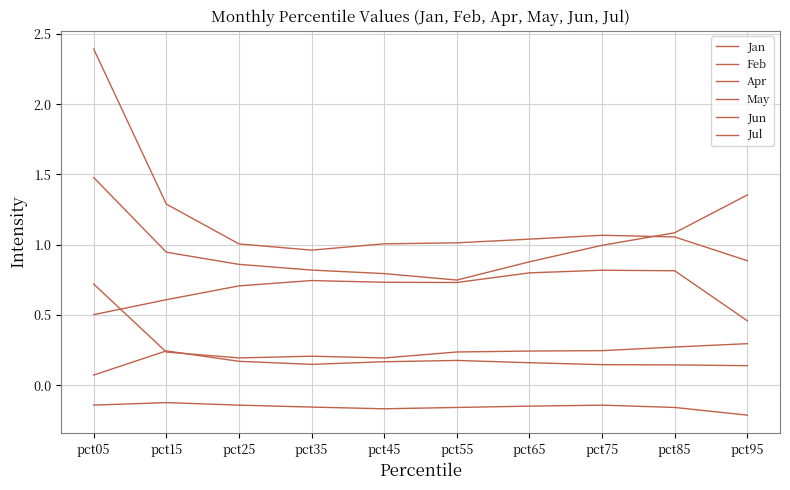

At which category does the chart reach its minimum across all series?

pct95